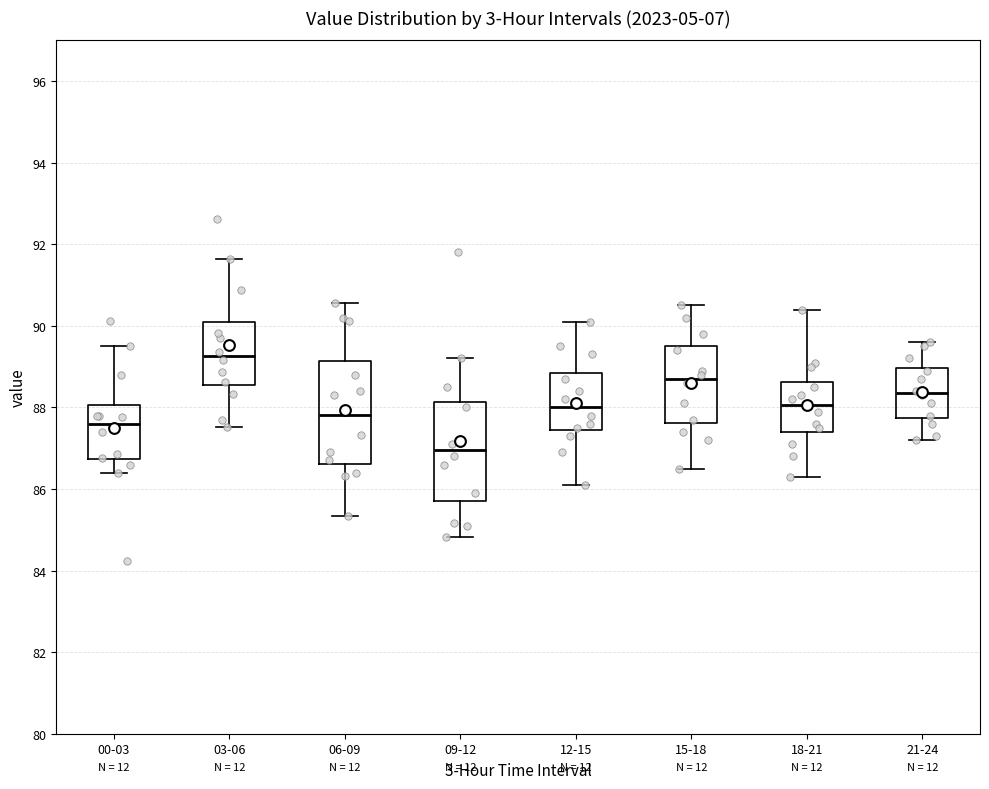

Which box has the lowest median line?

09-12